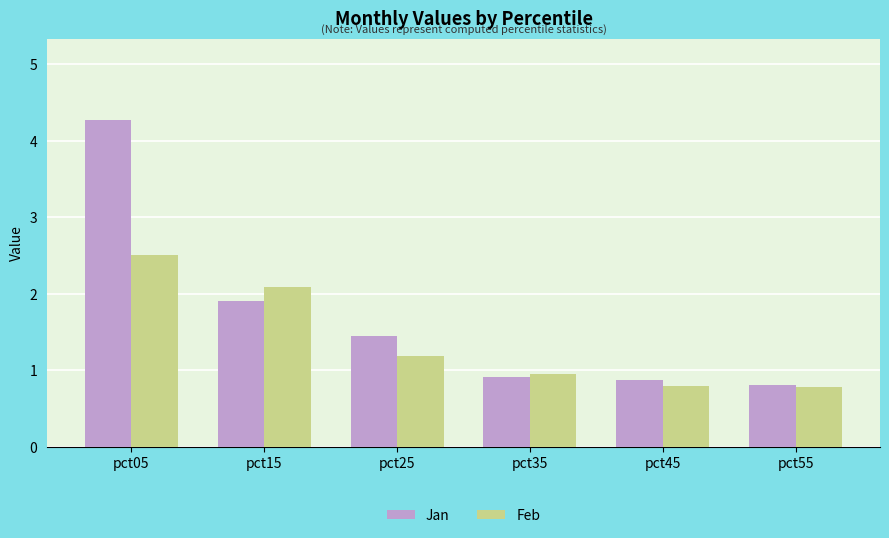

List the series in order of their peak value, highest first.

Jan, Feb